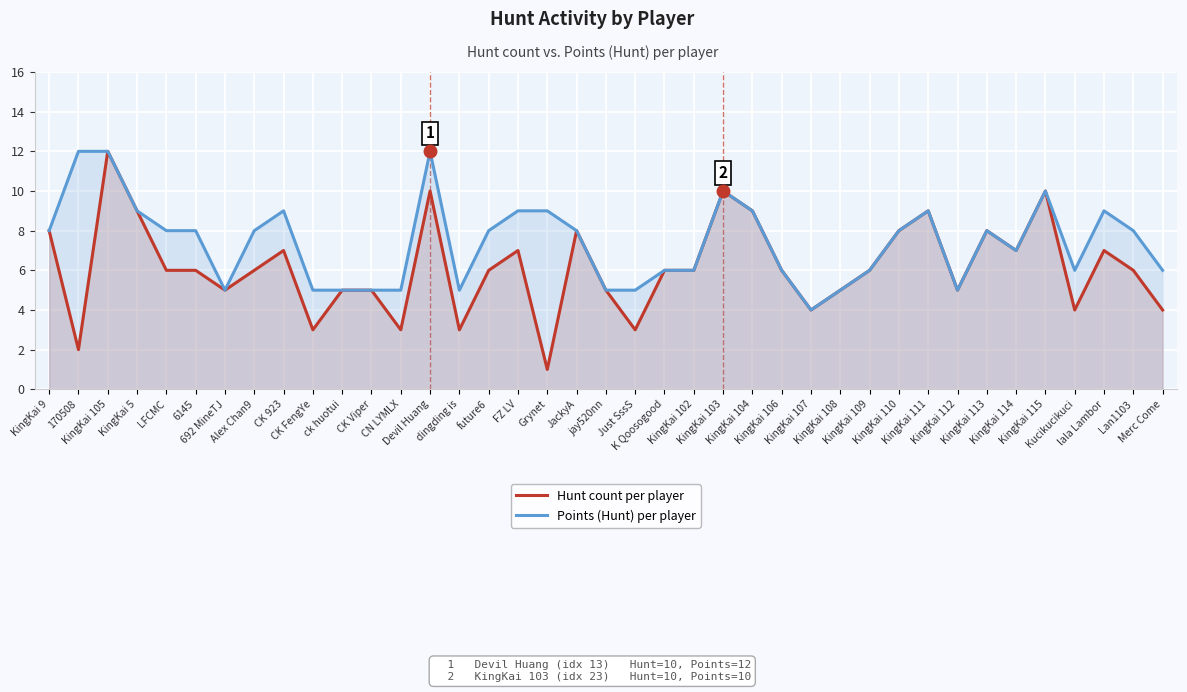

Is it true that Hunt count per player equals 3 at dingding is?

True